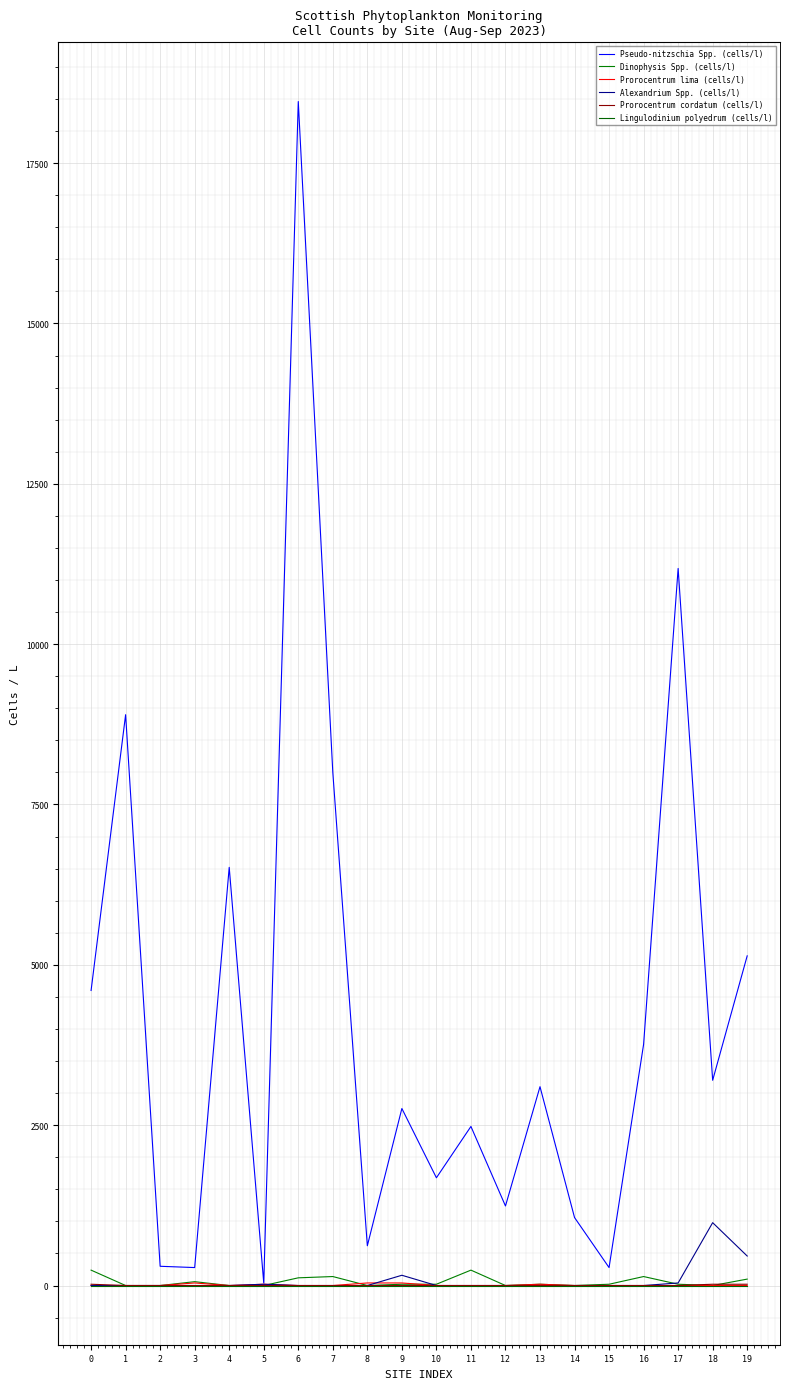

How many data points in Pseudo-nitzschia Spp. (cells/l) are above 3100?

9